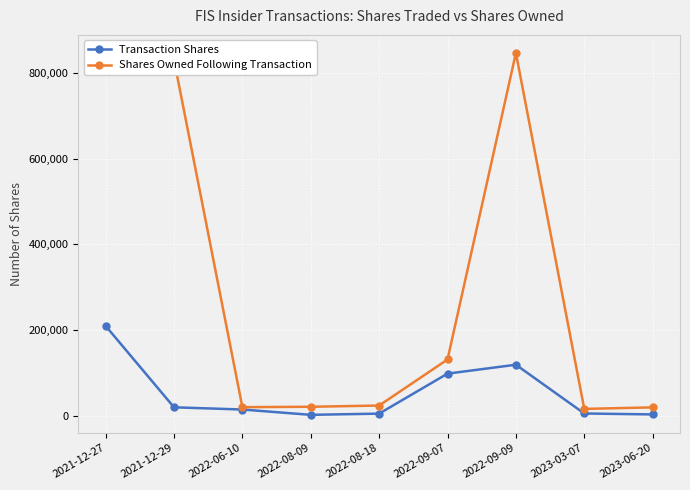

At which category is the sum across all series the highest?

2021-12-27